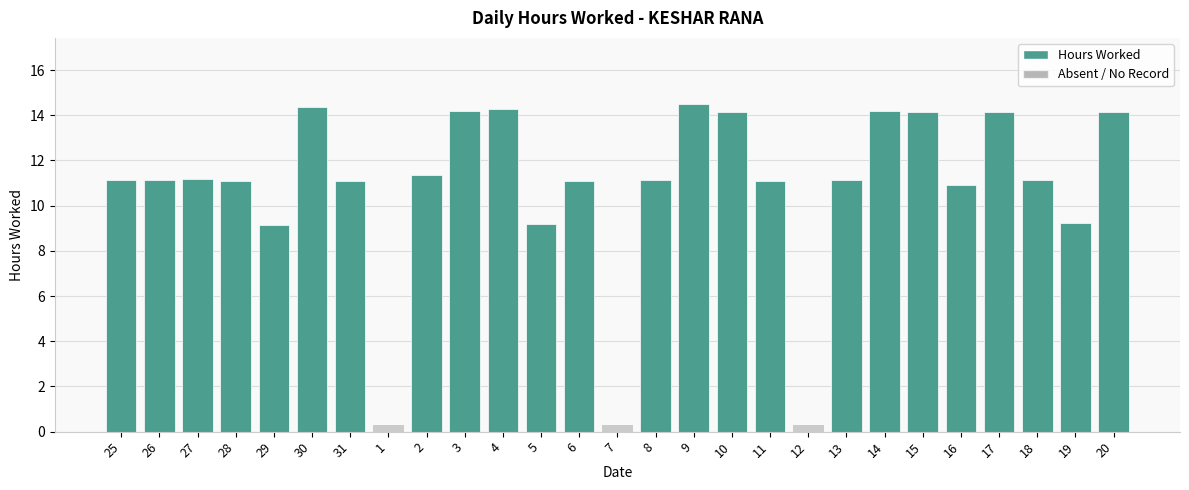

True or false: the data shows 0.0 at 12.

True